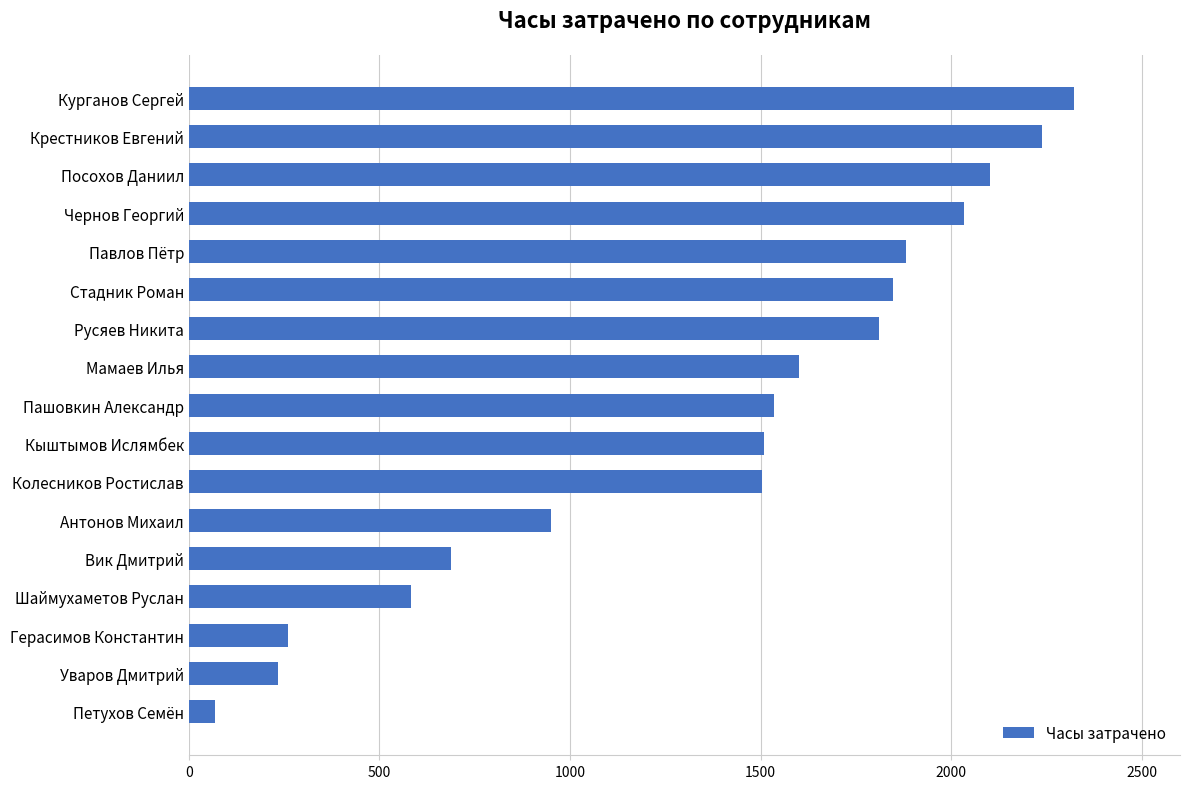

The chart shows a value of 2034.0 at Чернов Георгий. True or false?

True